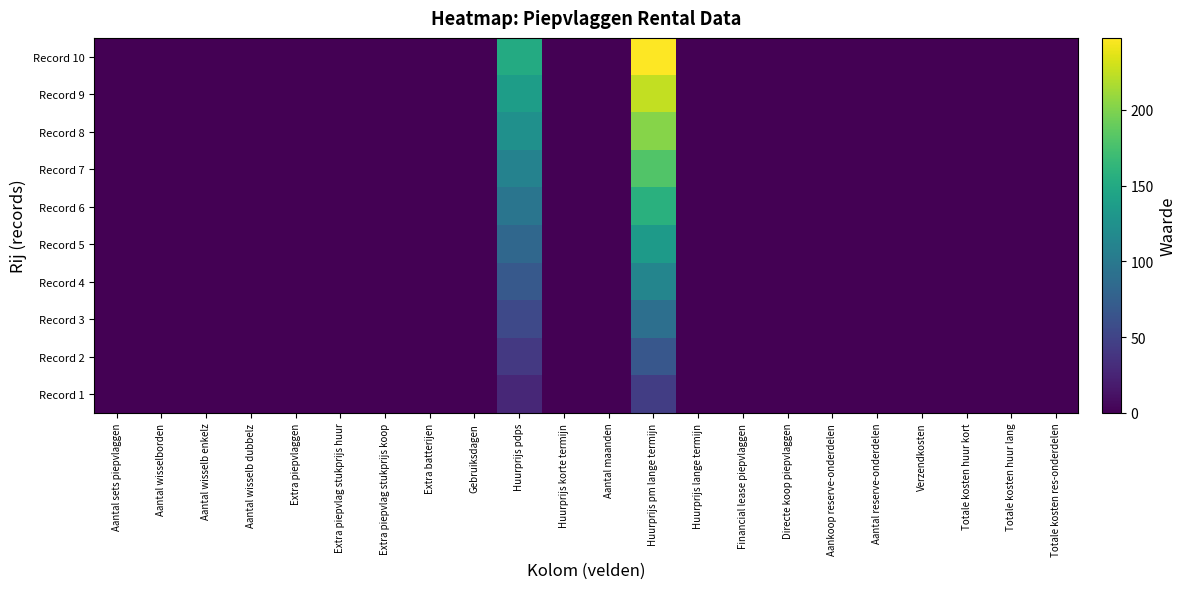

Which series has the largest range (max minus min)?

Record 10